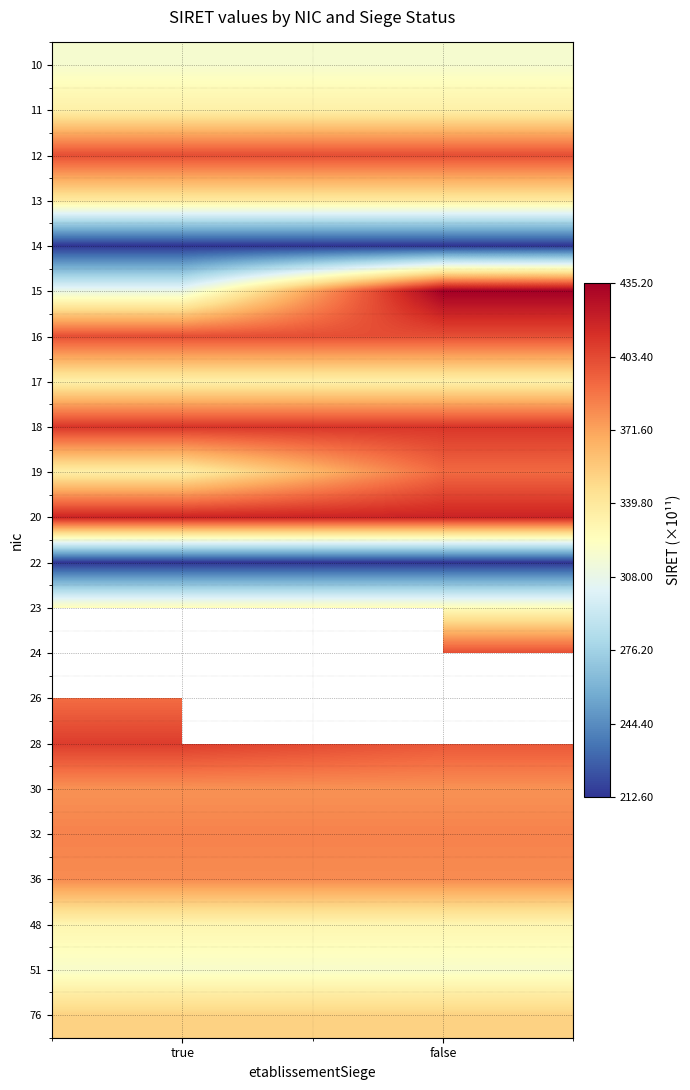

Rank the categories by 12 value from lowest to highest.

true, false